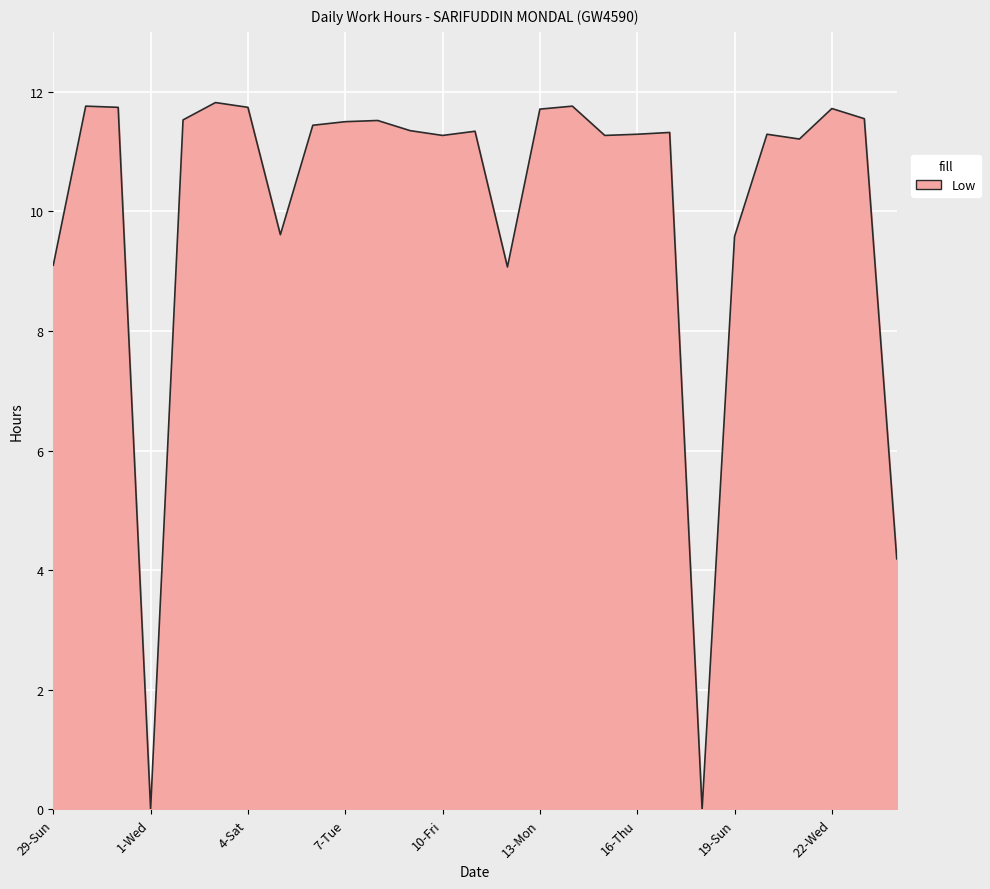

How many lines are shown in the chart?

1